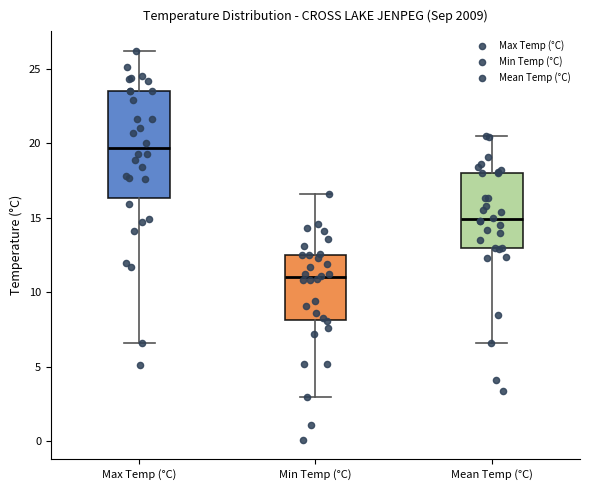

Reading left to right, transcribe this box plot: for each box, give where its median line is, the range the box spans, and where its two whiskers end, as read against the y-axis. The values are not printed on the chart, so give them approximately, as read against the axis.

Max Temp (°C): median 19.5, box 16.5 to 23.5, whiskers 6.5 to 26.0
Min Temp (°C): median 11.0, box 8.0 to 12.5, whiskers 3.0 to 16.5
Mean Temp (°C): median 15.0, box 13.0 to 18.0, whiskers 6.5 to 20.5